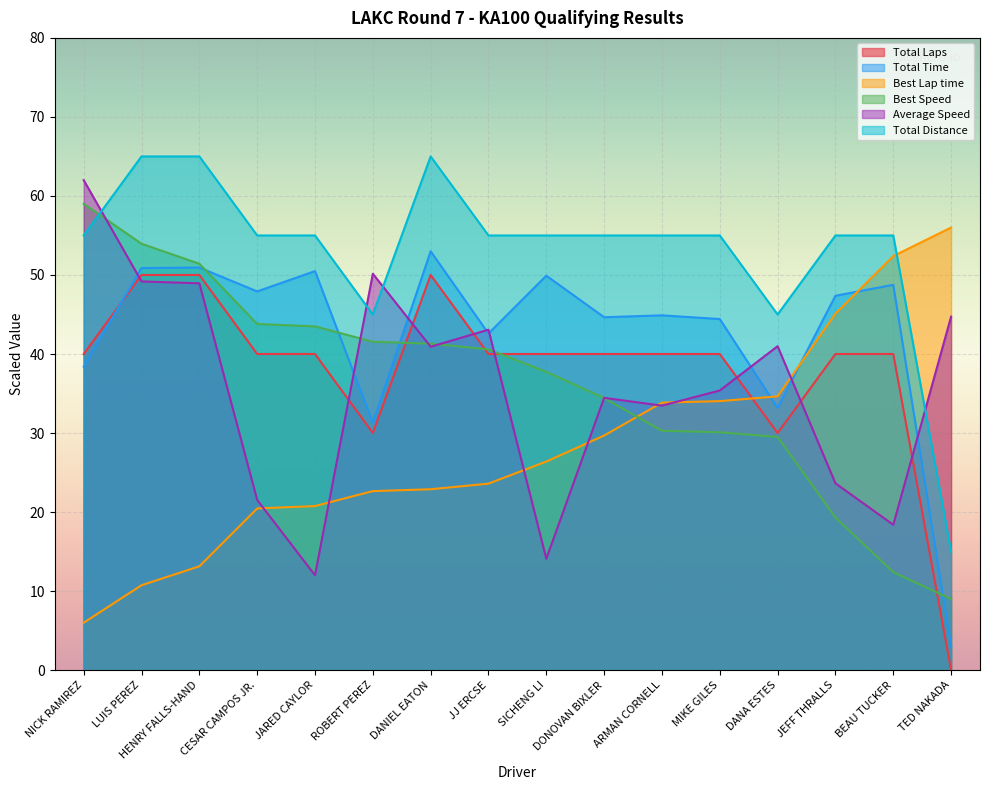

At which label does Best Speed first exceed 40?

NICK RAMIREZ